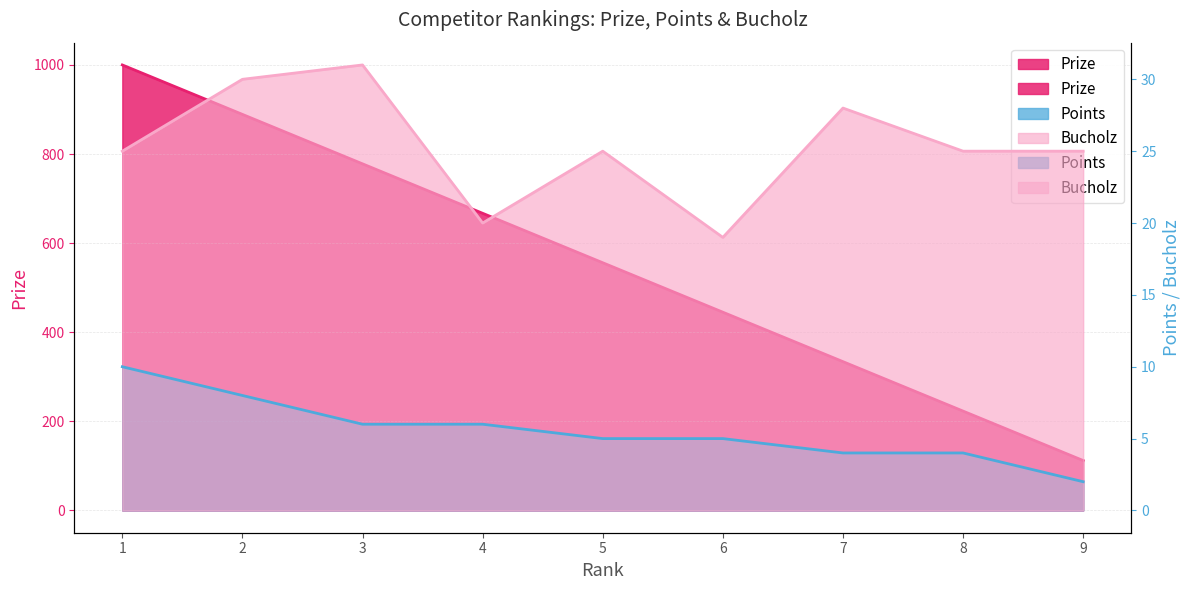

True or false: Bucholz and Points intersect in this chart.

False